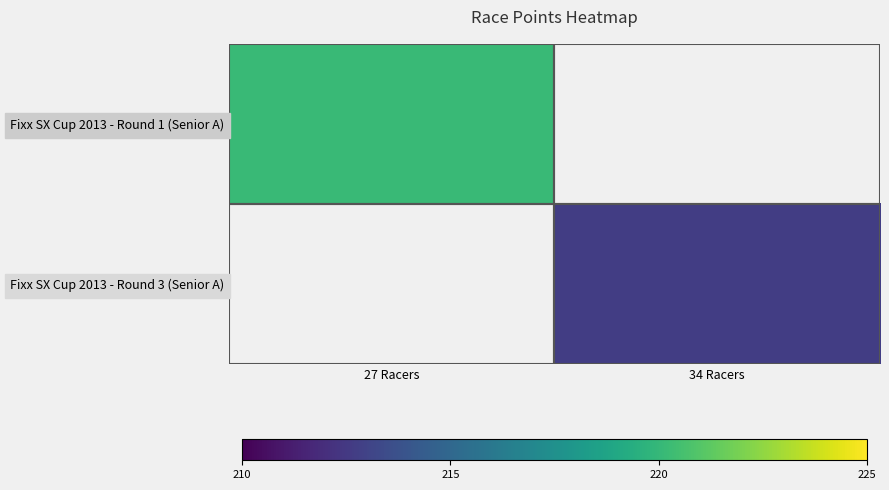

Which series changed the most between 27 Racers and 34 Racers?

Fixx SX Cup 2013 - Round 1 (Senior A)